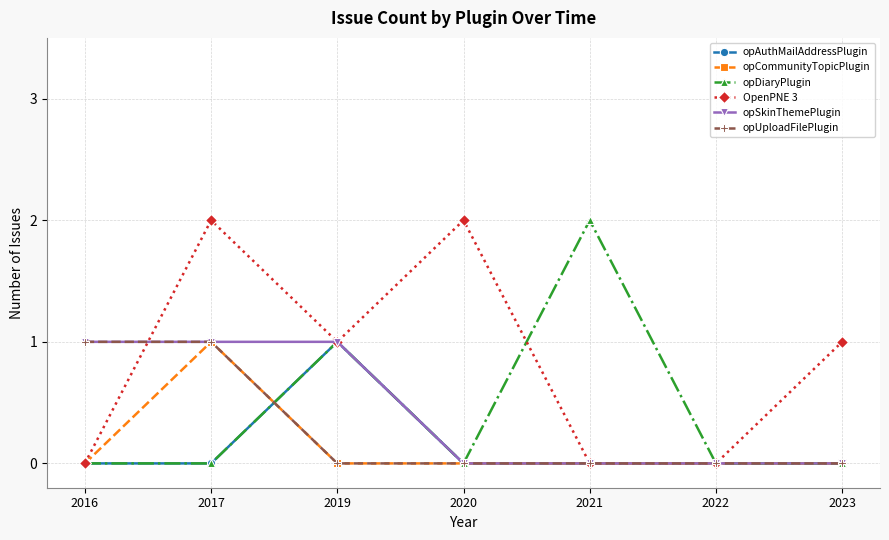

The value of opUploadFilePlugin at 2023 is 0. True or false?

True